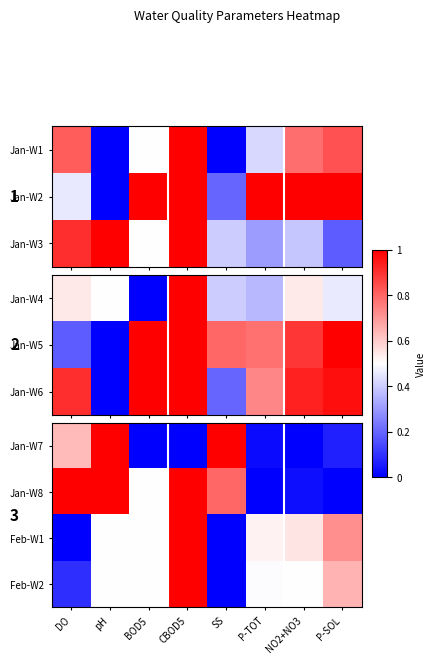

Which has a higher value, CBOD5 or P-SOL?

P-SOL